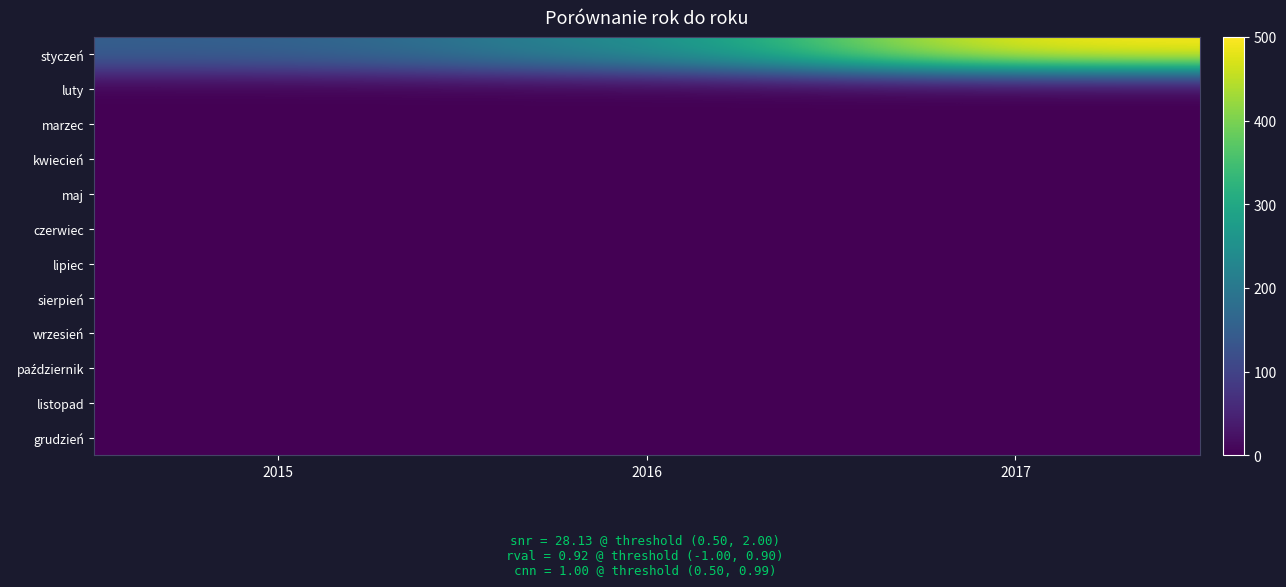

What is the total value across all series at 2015?

150